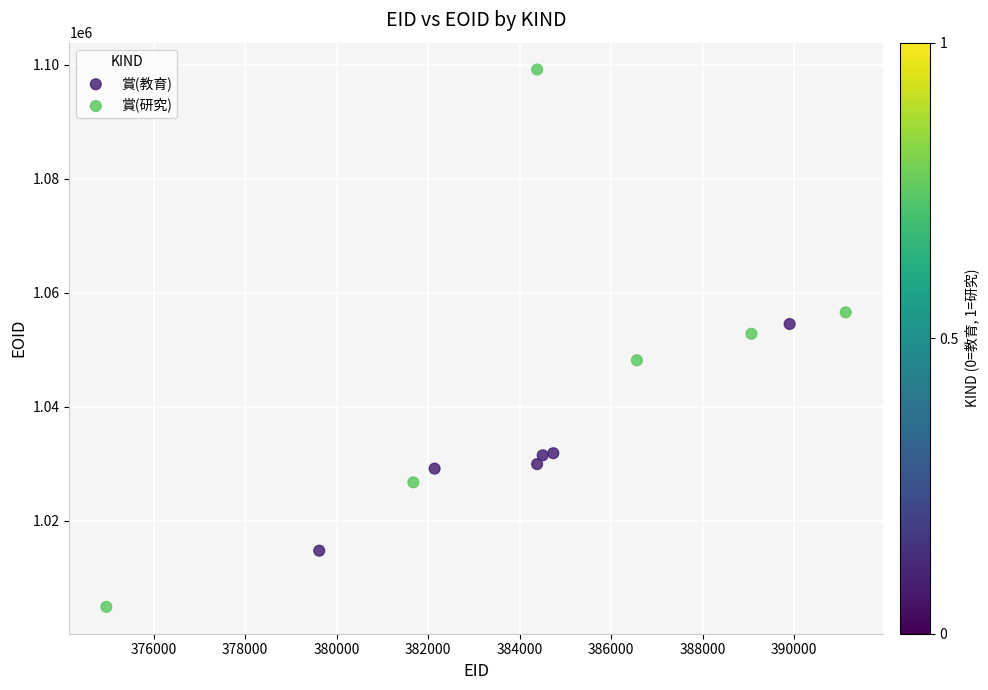

Which series has the largest Y range (max minus min)?

賞(研究)